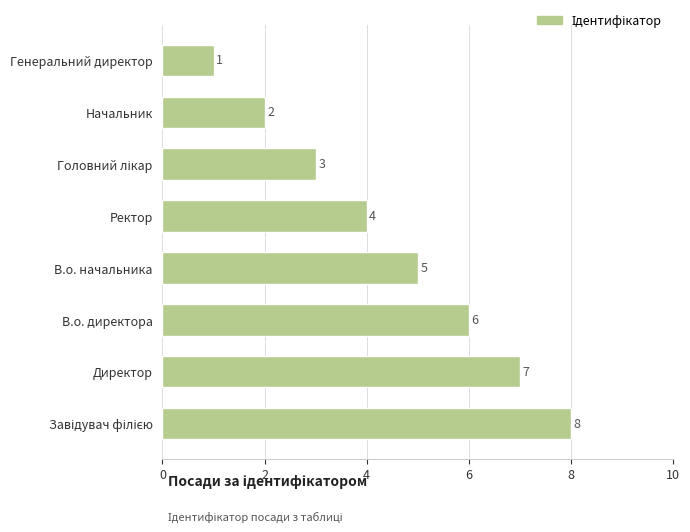

Count the number of categories in the chart.

8